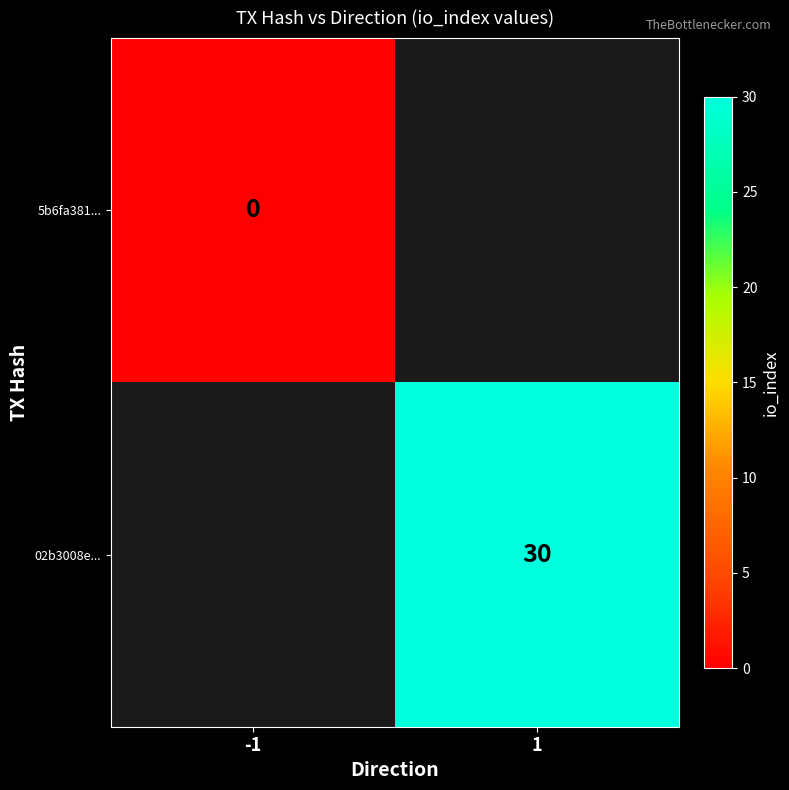

Is it true that 02b3008e... equals 21 at 1?

False